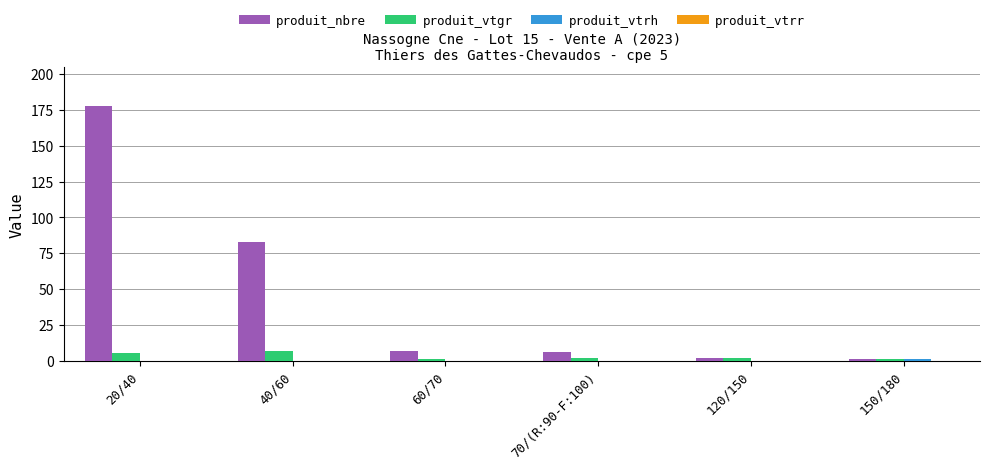

Between 40/60 and 120/150, which series saw the biggest shift?

produit_nbre